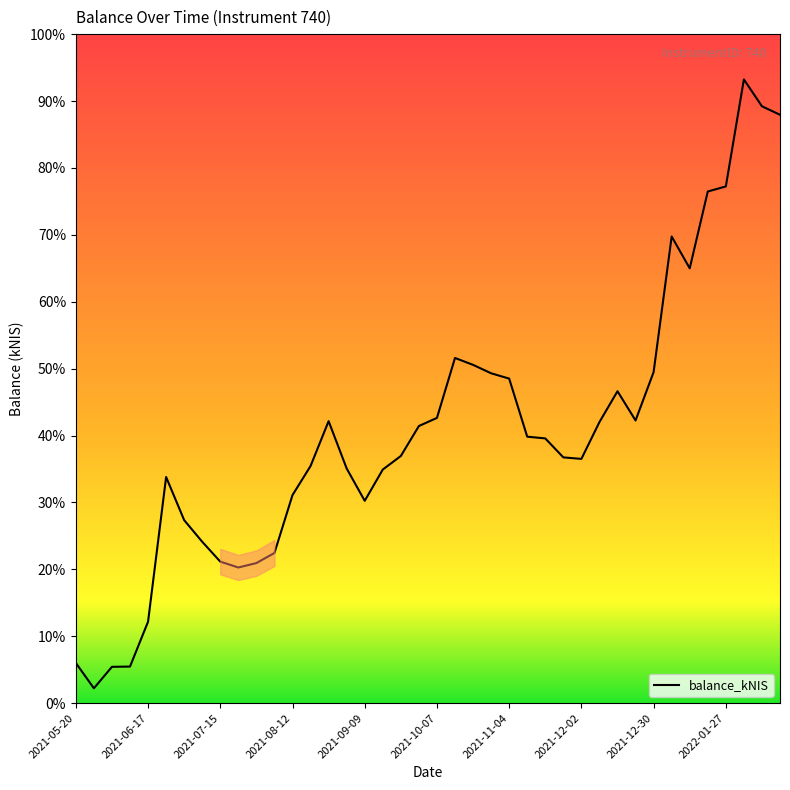

Is this an area chart (filled region under the line)?

Yes